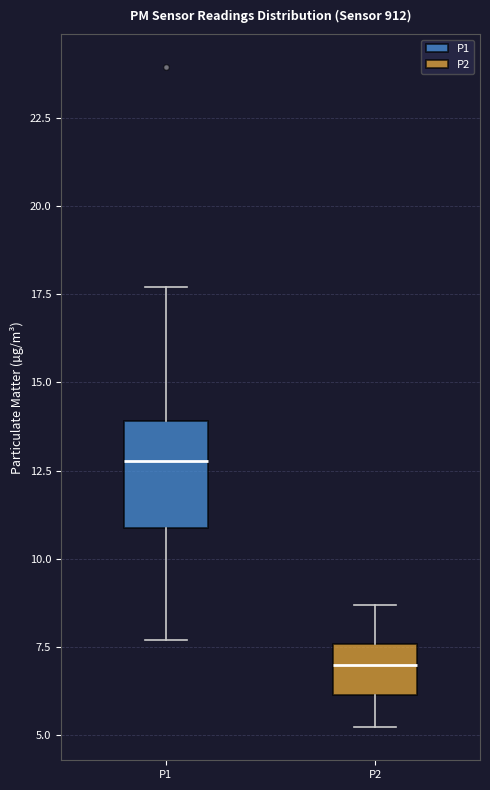

Reading left to right, transcribe this box plot: for each box, give where its median line is, the range the box spans, and where its two whiskers end, as read against the y-axis. The values are not printed on the chart, so give them approximately, as read against the axis.

P1: median 13.0, box 11.0 to 14.0, whiskers 7.5 to 17.5
P2: median 7.0, box 6.0 to 7.5, whiskers 5.0 to 8.5